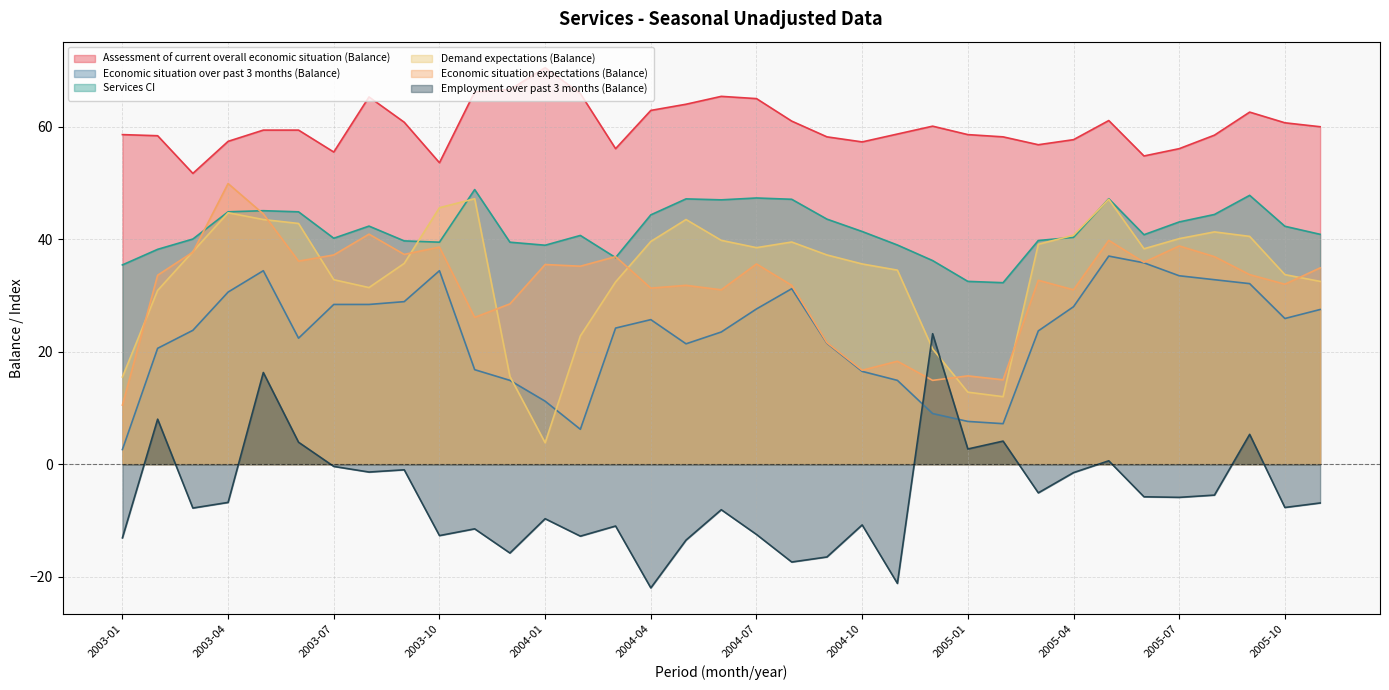

The value of Assessment of current overall economic situation (Balance) at 2003-01 is 58.6. True or false?

True